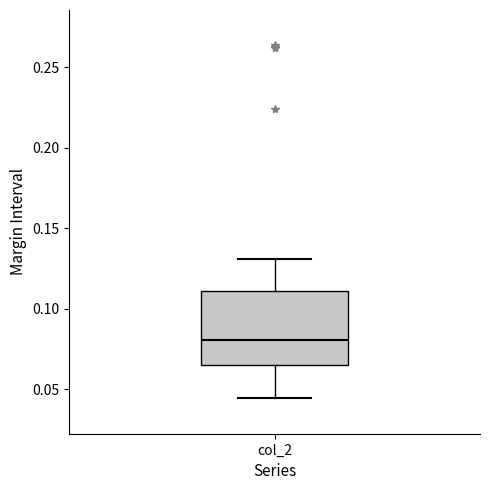

Where does the median line of the box for col_2 sit on the y-axis? The values are not printed on the chart, so give them approximately, as read against the axis.

0.080